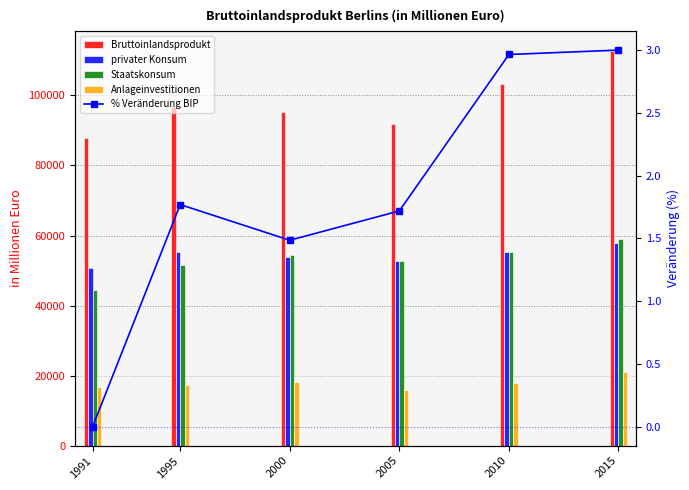

What is the sum of the privater Konsum values at 2000 and 2010?

109288.5